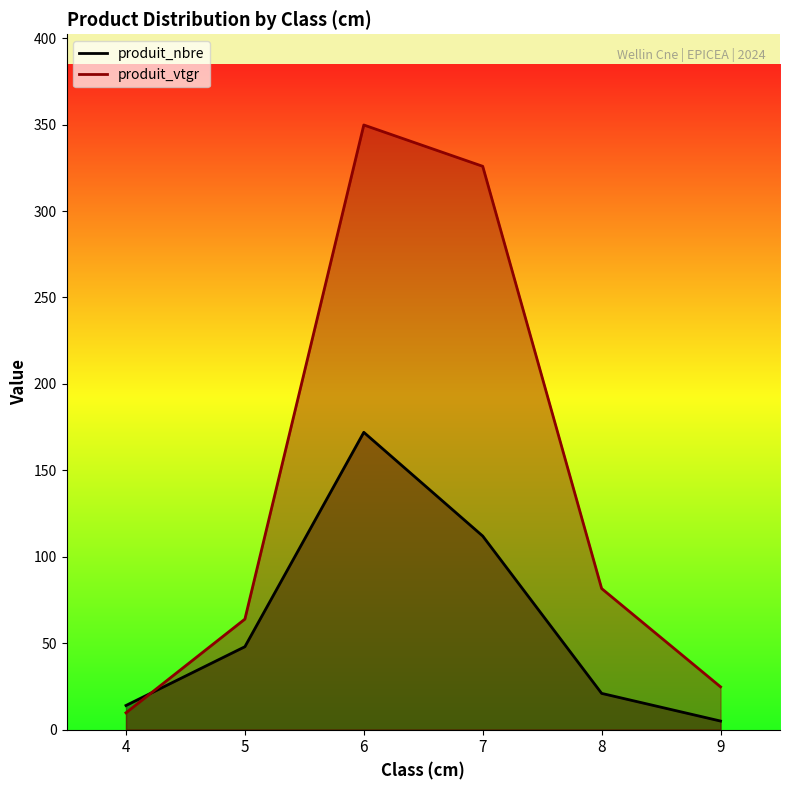

At which category is the sum across all series the highest?

6